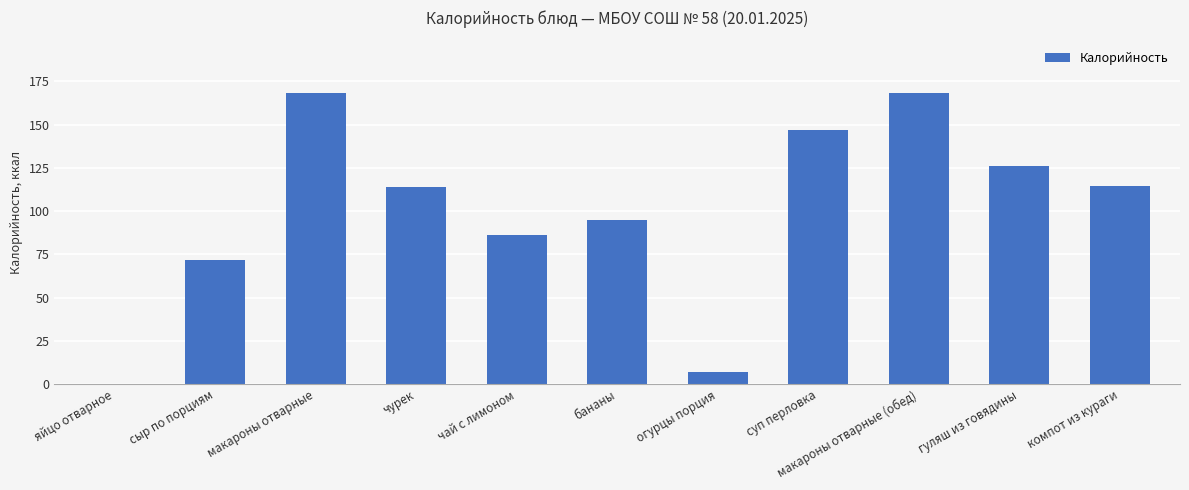

Does the chart contain stacked bars?

No